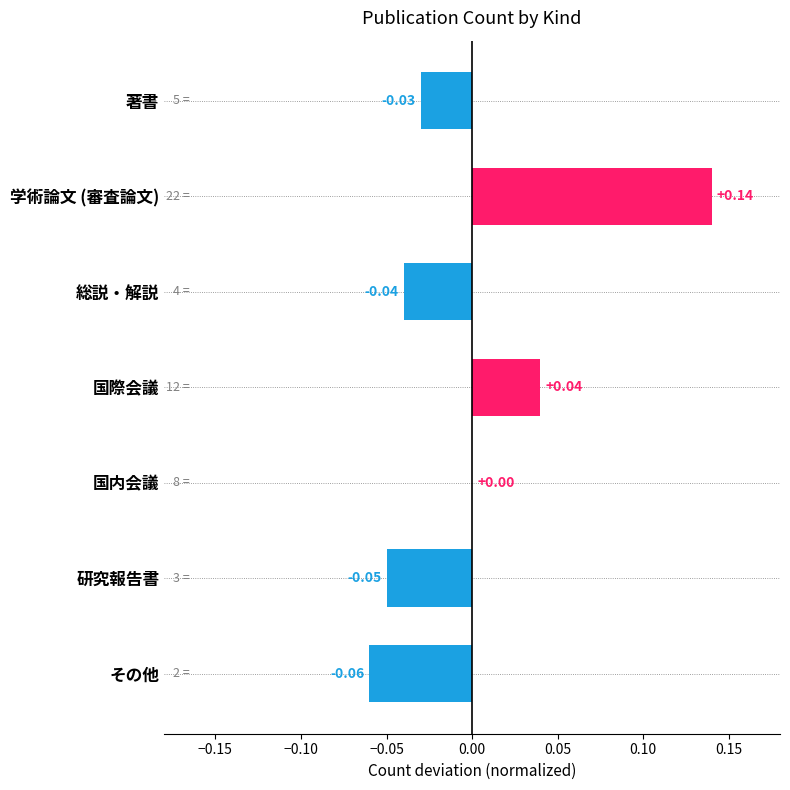

Between 学術論文 (審査論文) and 研究報告書, which is larger?

学術論文 (審査論文)